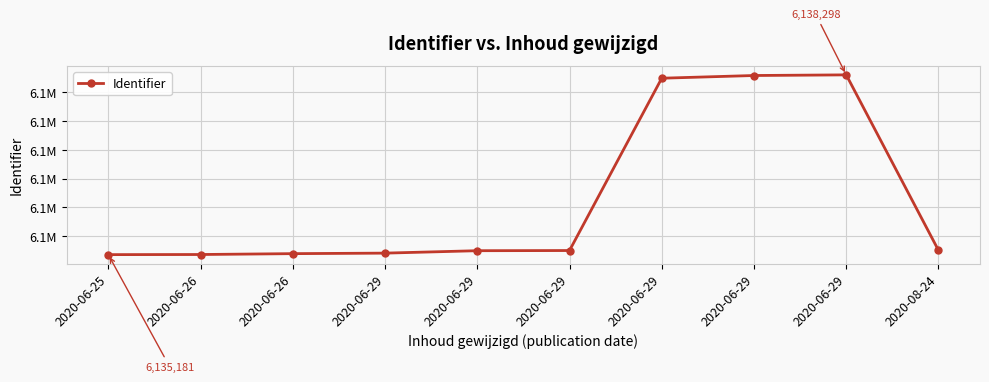

Is this an area chart (filled region under the line)?

No